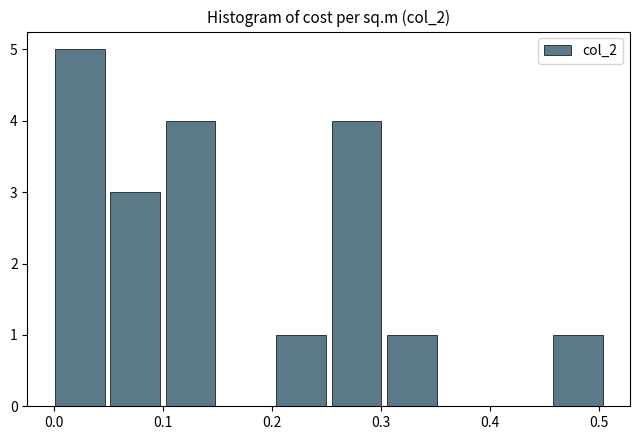

Over which range of the x-axis is the bar tallest?

0.00 to 0.05